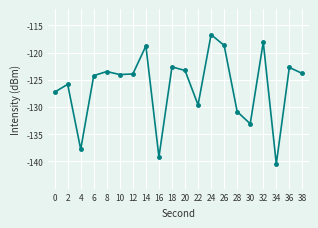

What is the maximum value shown in the chart?

-116.7